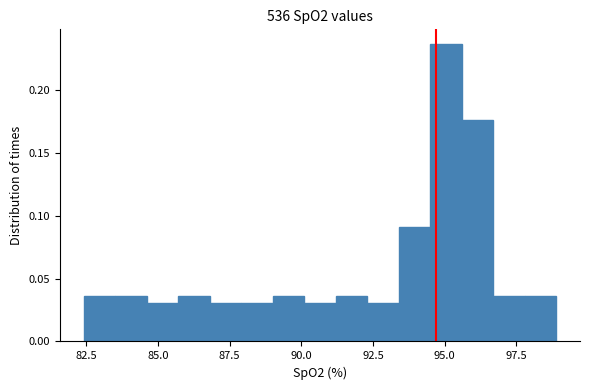

Around what value on the x-axis is the tallest bar? Give the approximate position of its centre, as read against the axis.

95.0